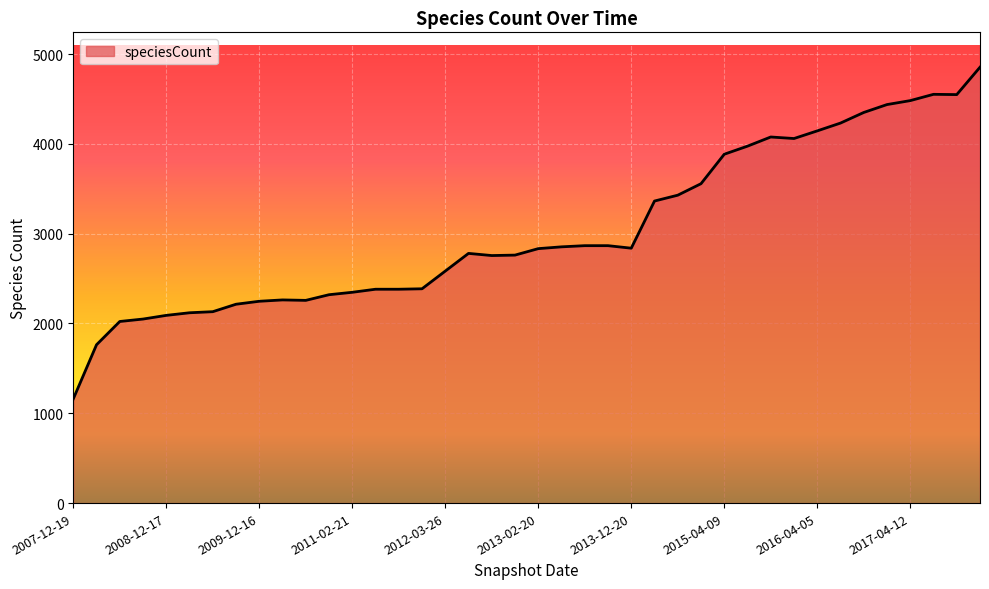

What is the minimum value shown in the chart?

1160